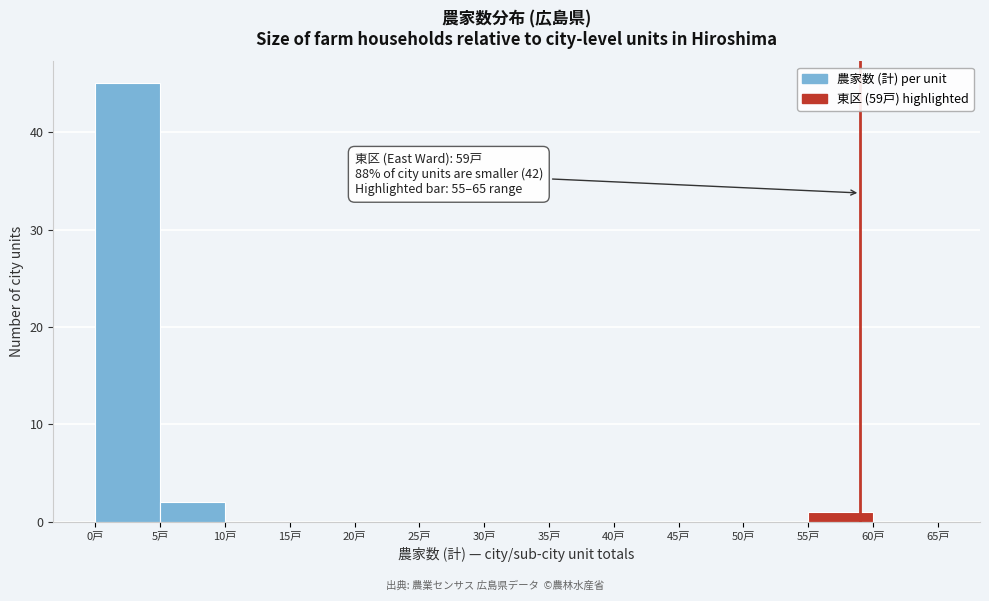

Over which range of the x-axis is the bar tallest?

0 to 5